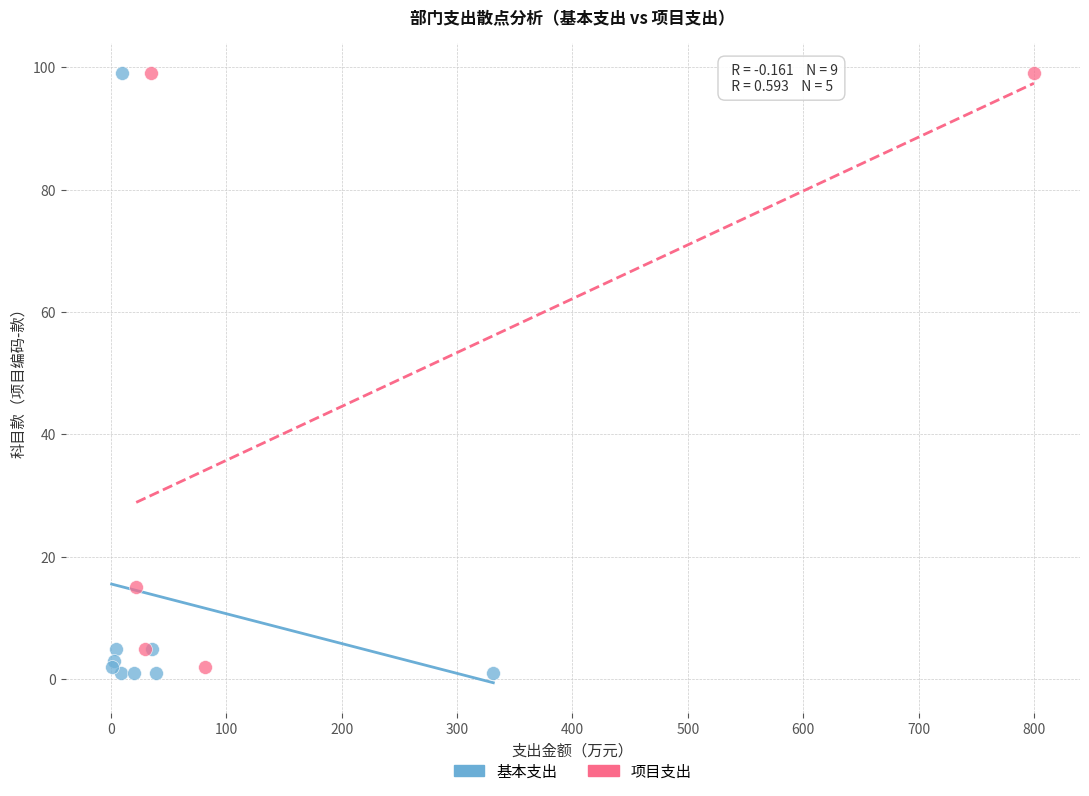

What are all the series names shown in the legend?

基本支出, 项目支出